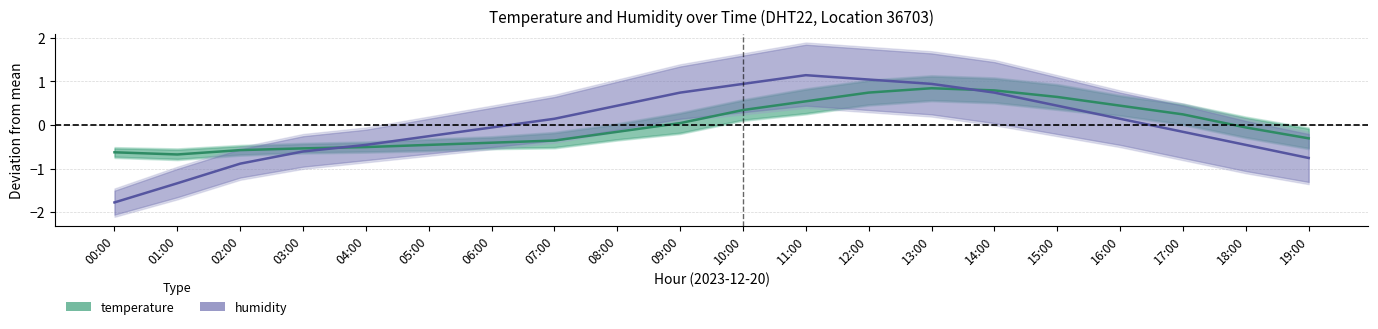

How many values in humidity are above zero?

10